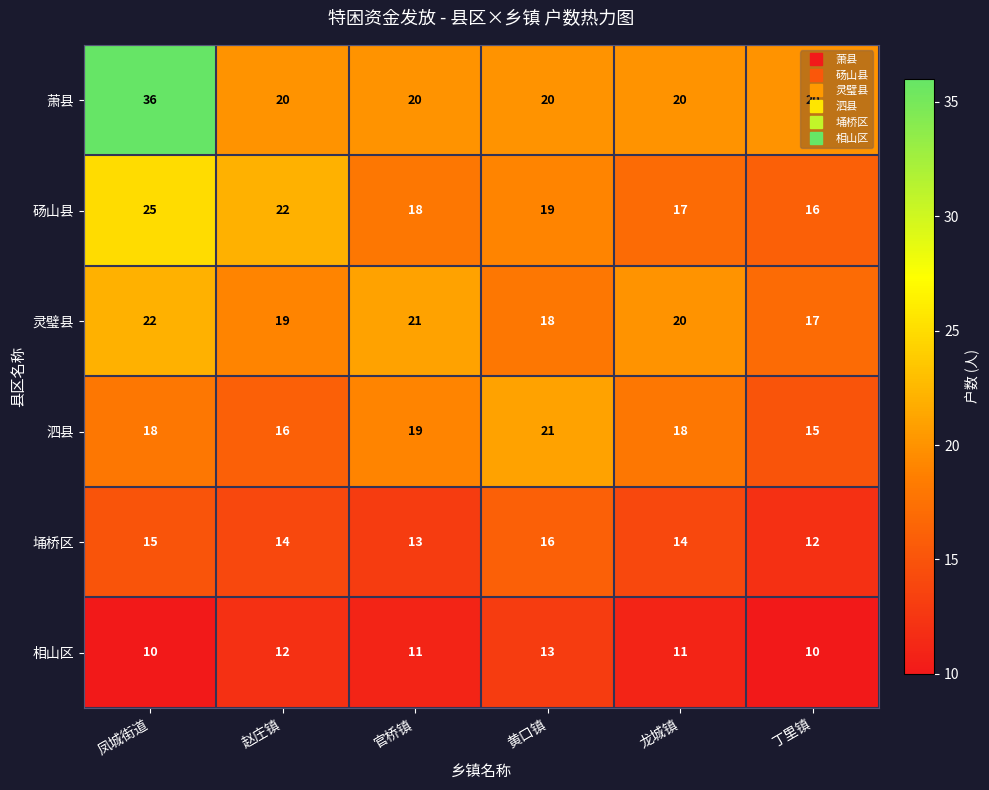

What is the minimum value shown in the chart?

10